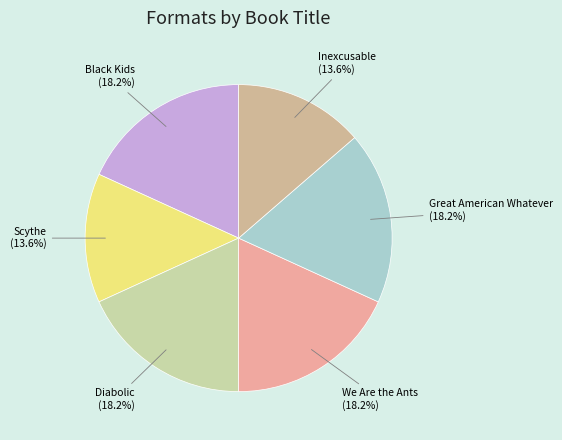

Is Diabolic the majority of the pie?

No